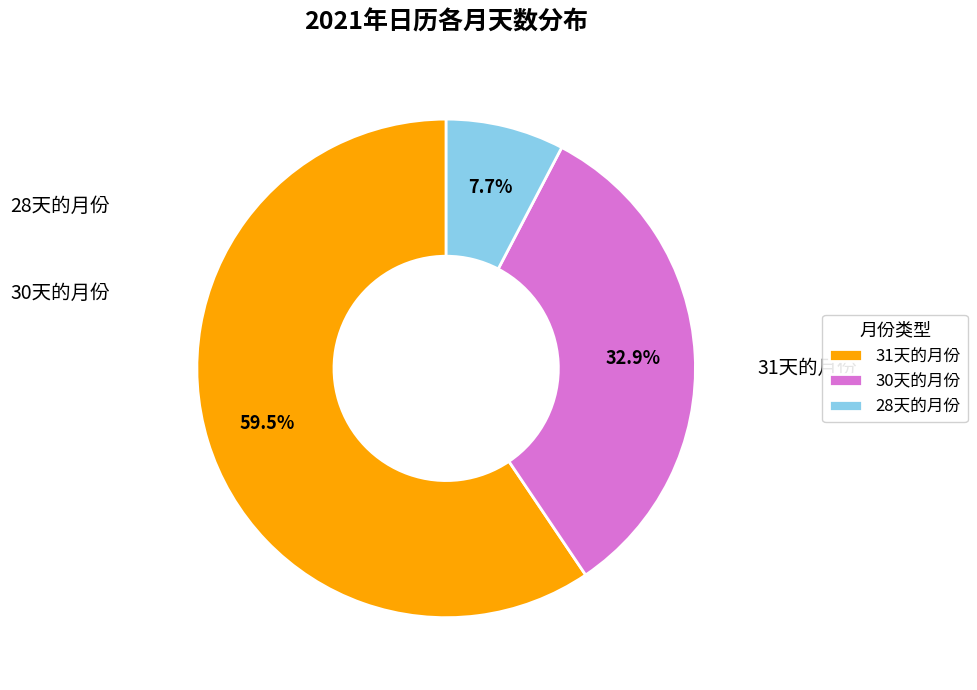

Which slice is the largest?

31天的月份